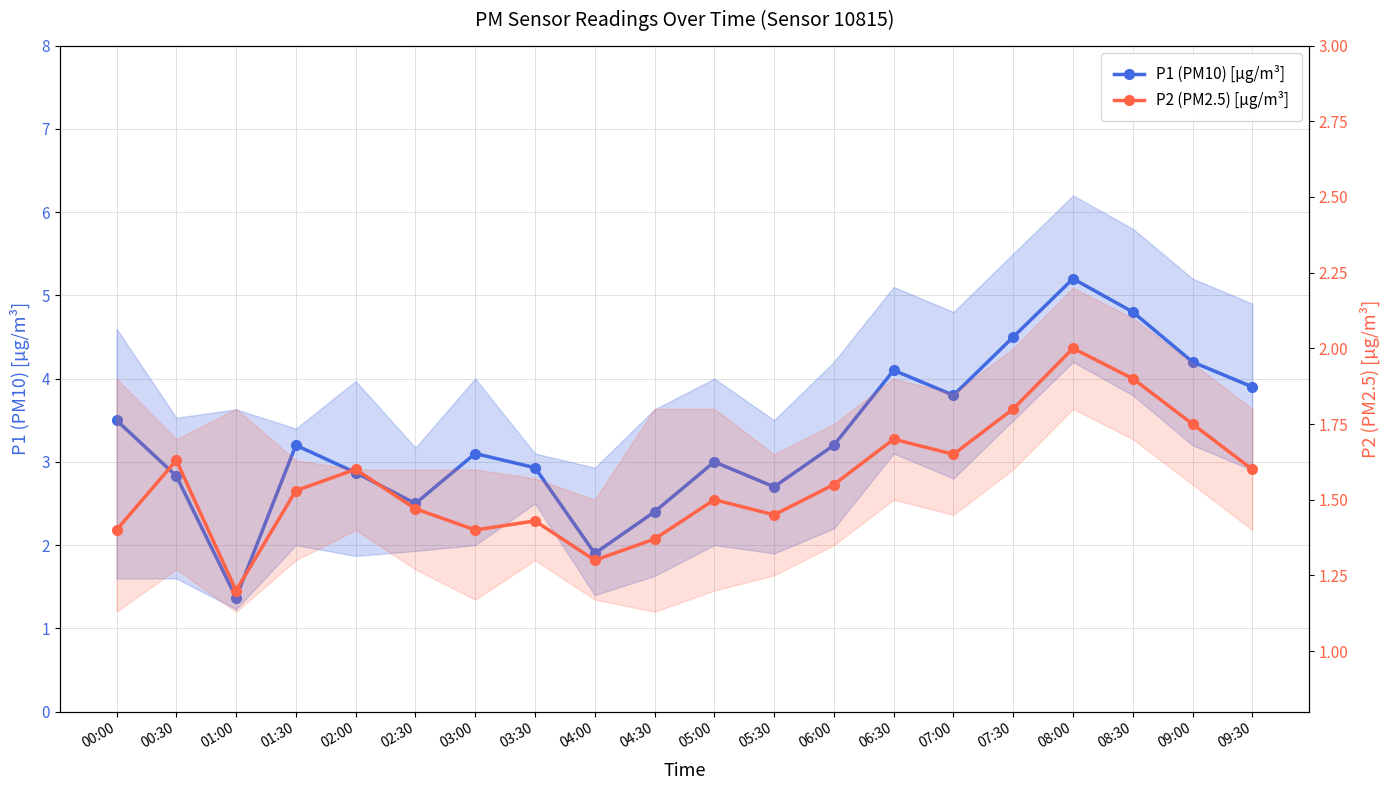

What is the approximate value of P1 (PM10) [µg/m³] at 02:30?

2.5